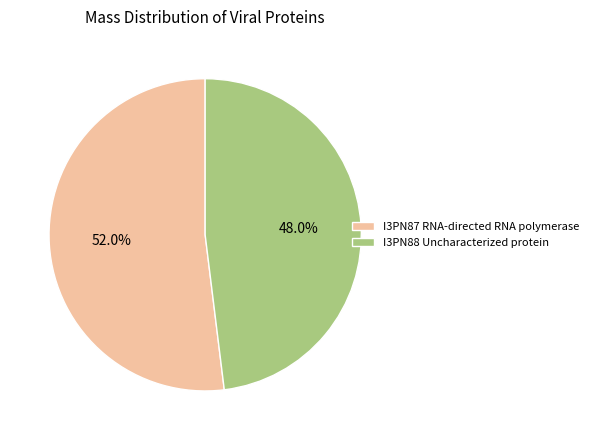

Which category has the biggest portion of the pie?

I3PN87 RNA-directed RNA polymerase